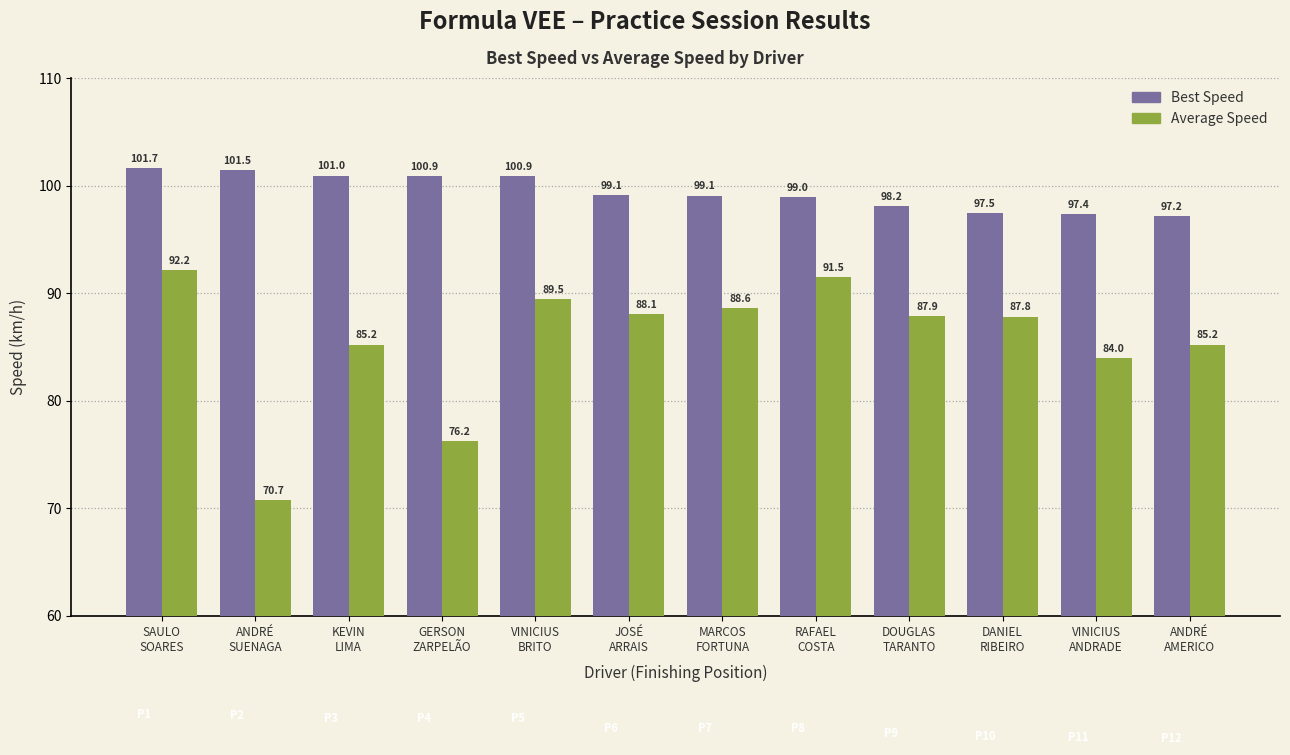

List the series in order of their peak value, lowest first.

Average Speed, Best Speed